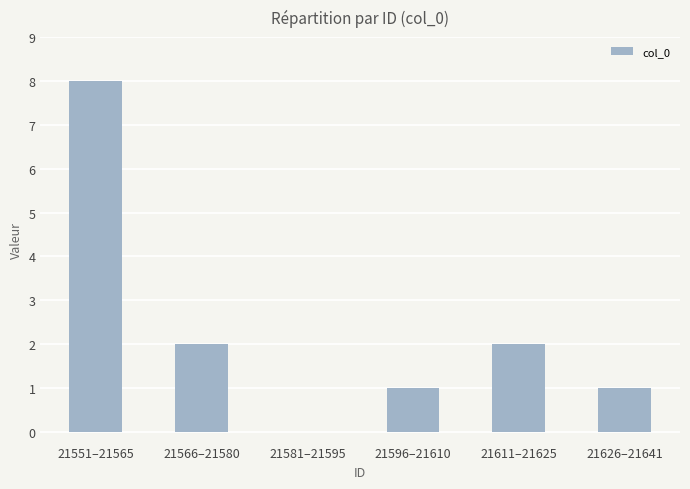

Reading left to right, list all the values displayed in this chart.

8	2	0	1	2	1